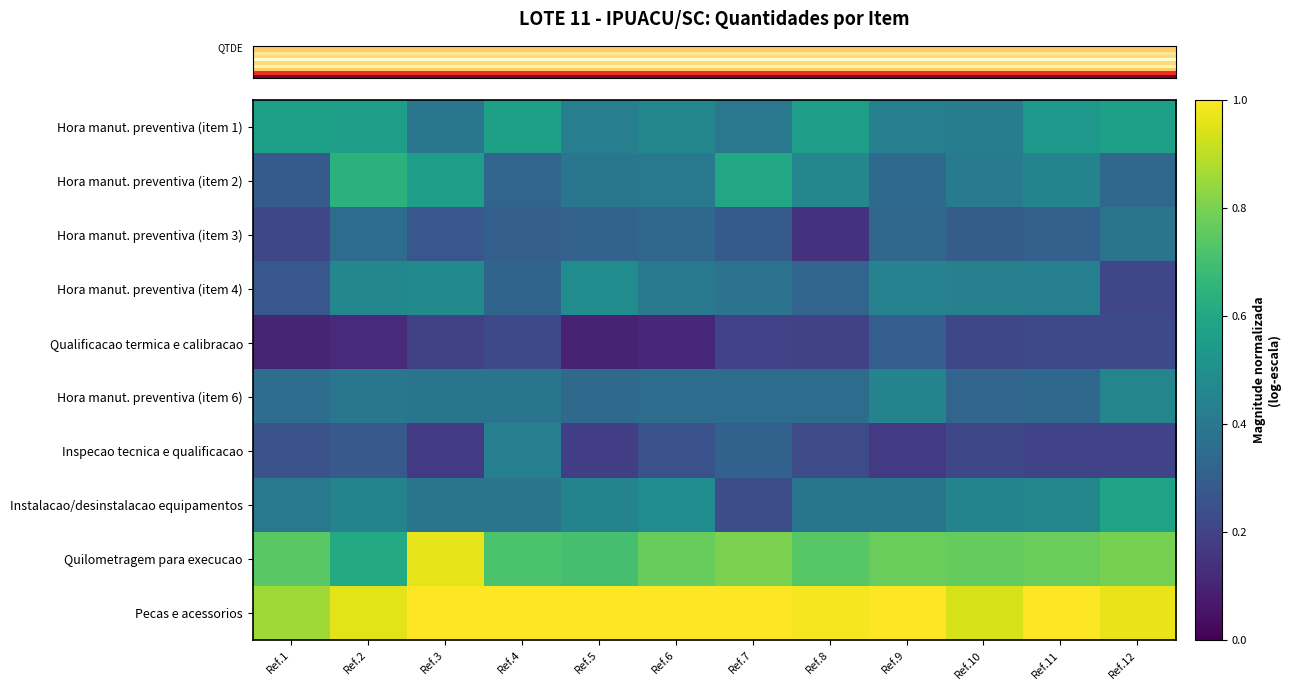

Which category has the highest value across all series?

Ref.7